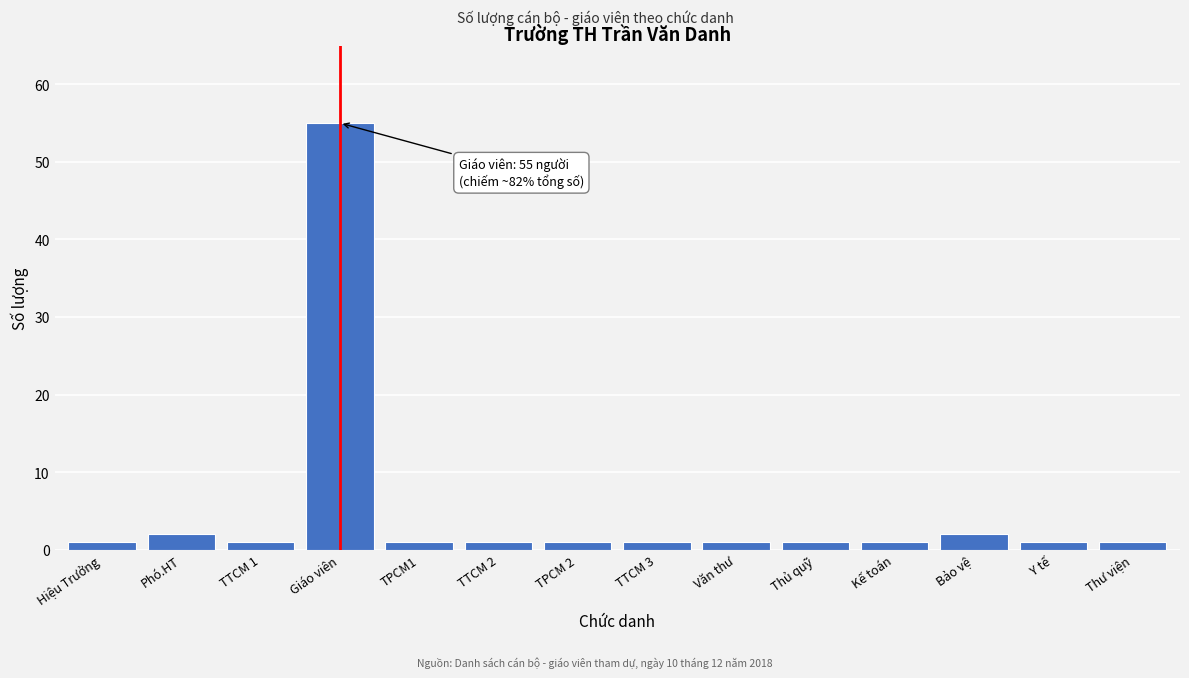

Reading right to left, list all the values displayed in this chart.

1	1	2	1	1	1	1	1	1	1	55	1	2	1